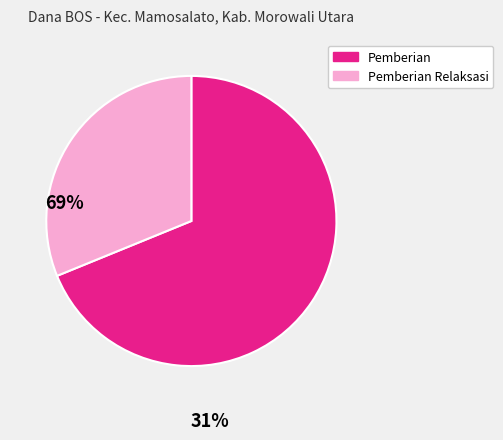

Is there any slice that represents more than half of the pie?

Yes